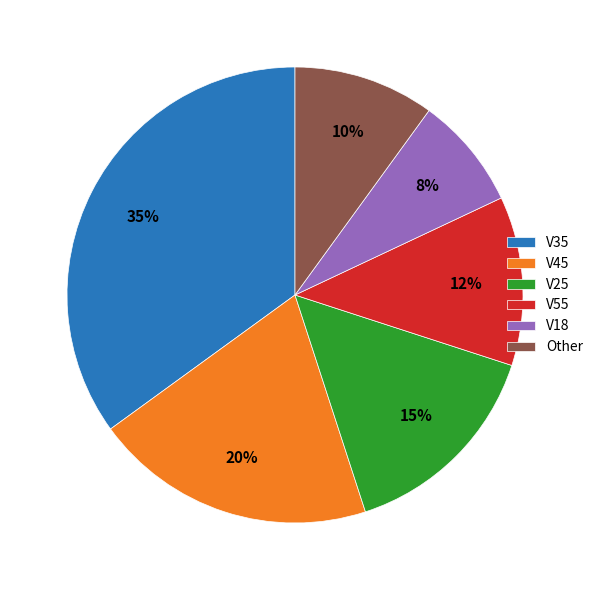

Is the sum of Other and V55 greater than half?

No